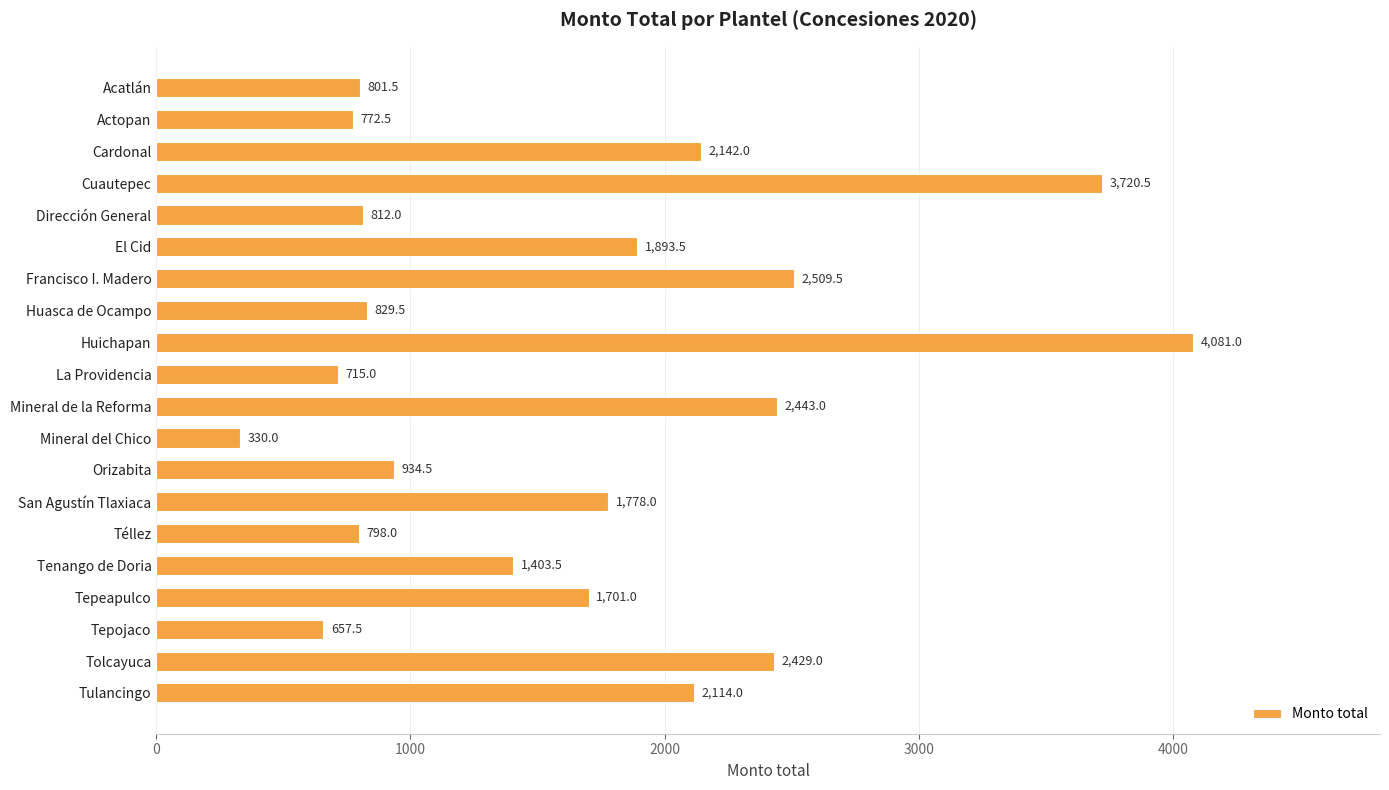

What is the label of the 2nd bar from the bottom?

Tolcayuca